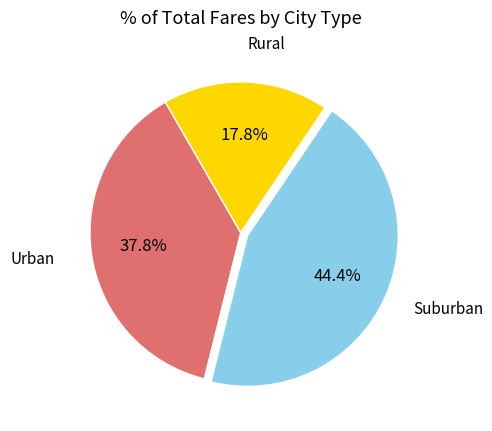

How many slices are in this pie chart?

3